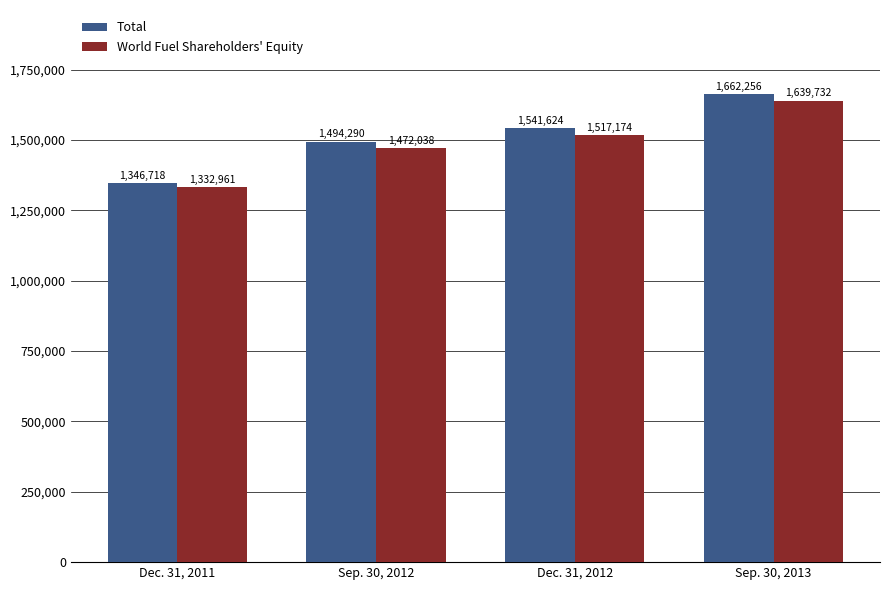

Which label corresponds to the largest value in the chart?

Sep. 30, 2013